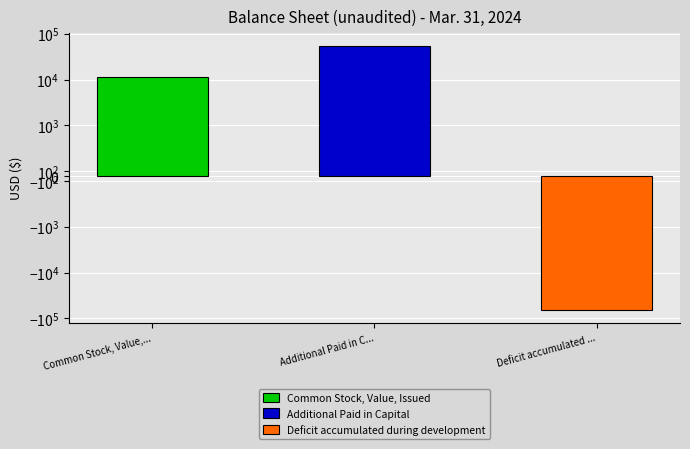

Rank the categories by value from lowest to highest.

Deficit accumulated during development, Common Stock, Value, Issued, Additional Paid in Capital